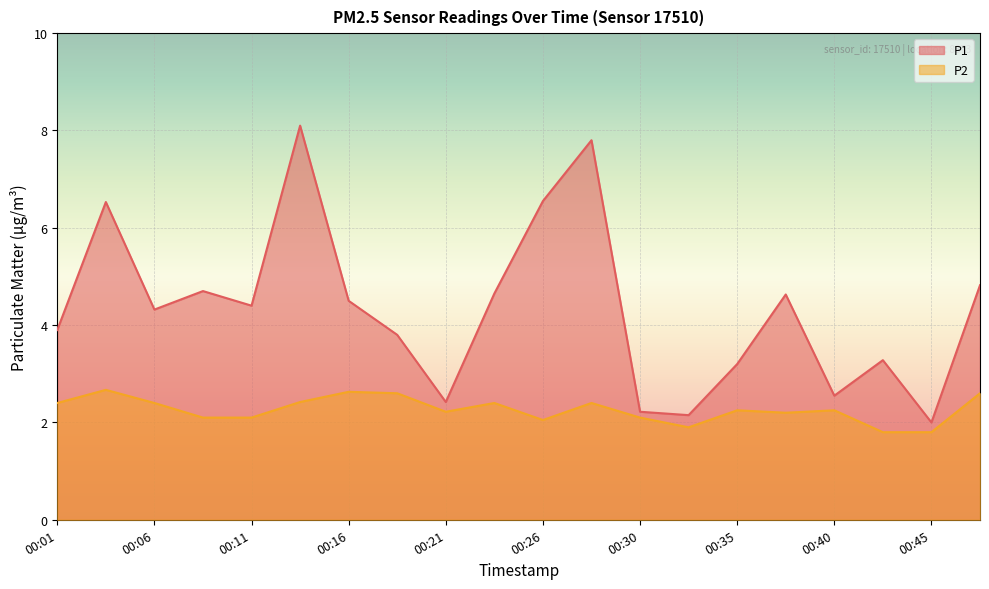

How many lines are shown in the chart?

2